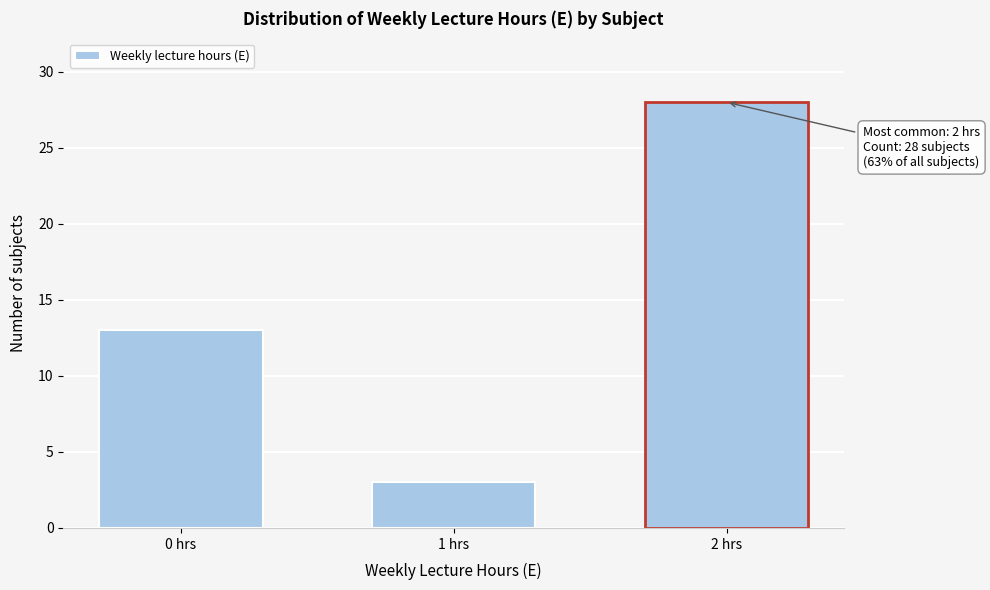

Reading left to right, list all the values displayed in this chart.

0 hrs=13	1 hrs=3	2 hrs=28